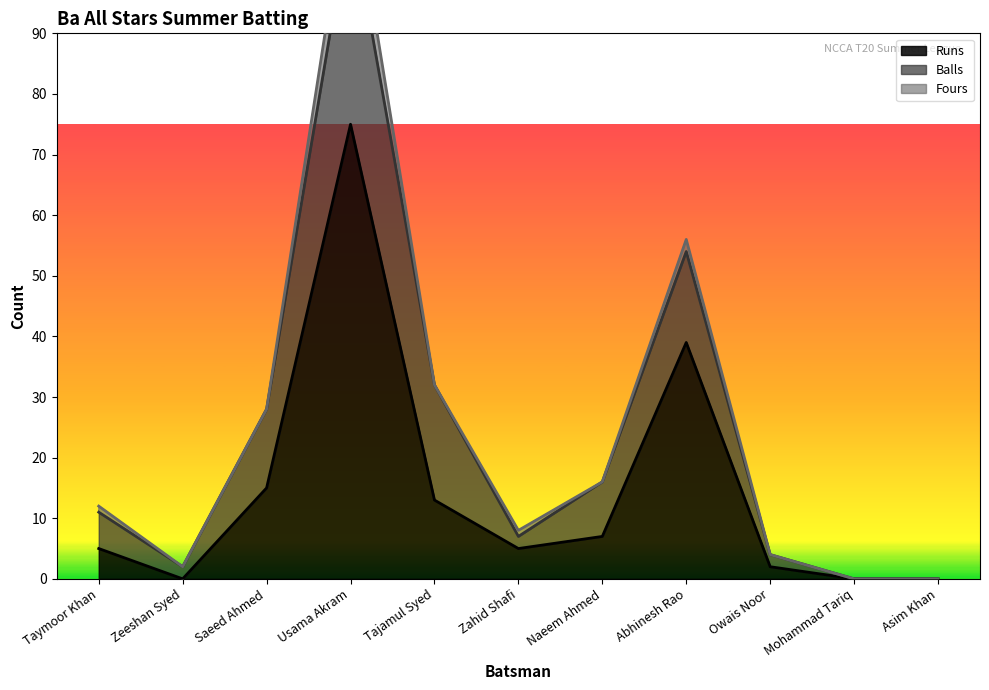

True or false: Balls has more than 2 points higher than both neighbors.

False